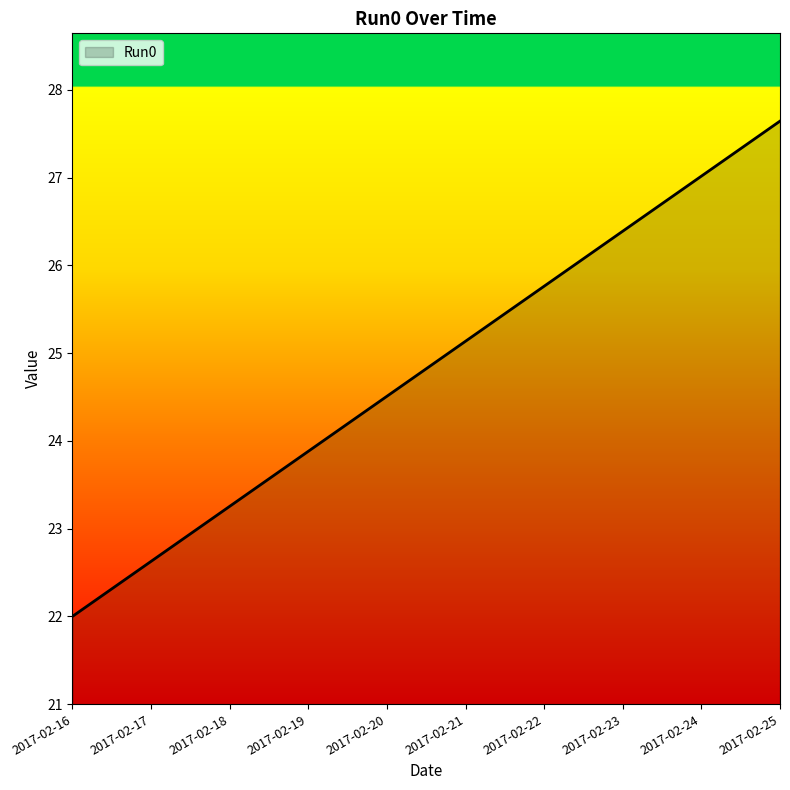

The chart shows a value of 27.6 at 2017-02-25. True or false?

True